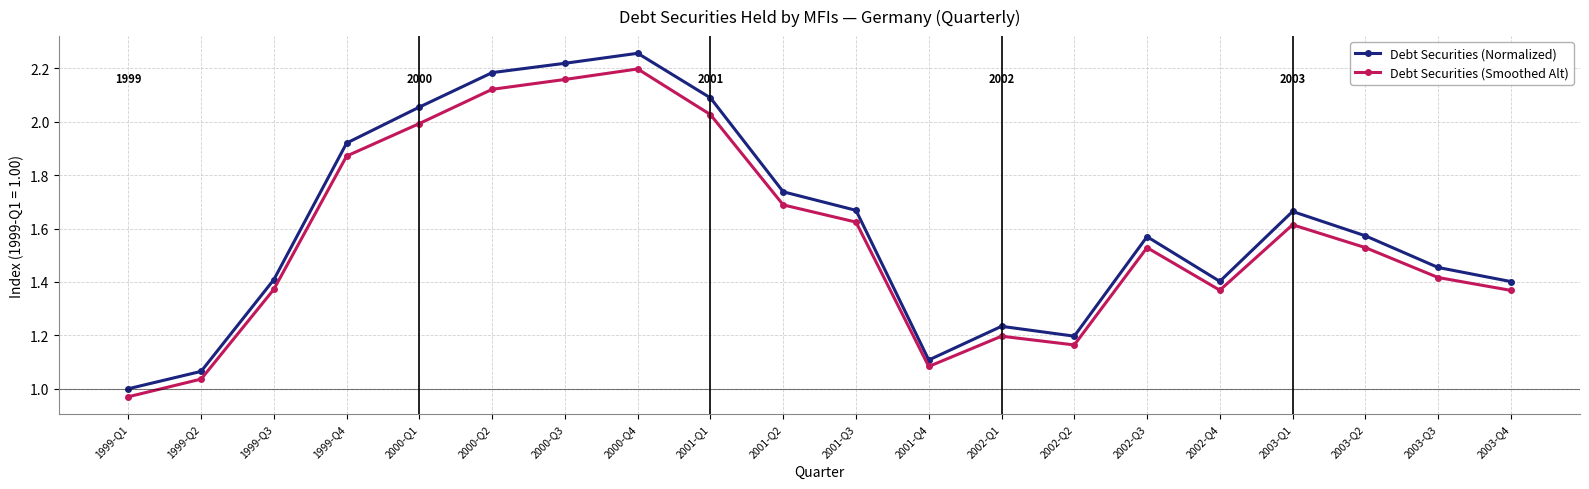

How many lines are shown in the chart?

2